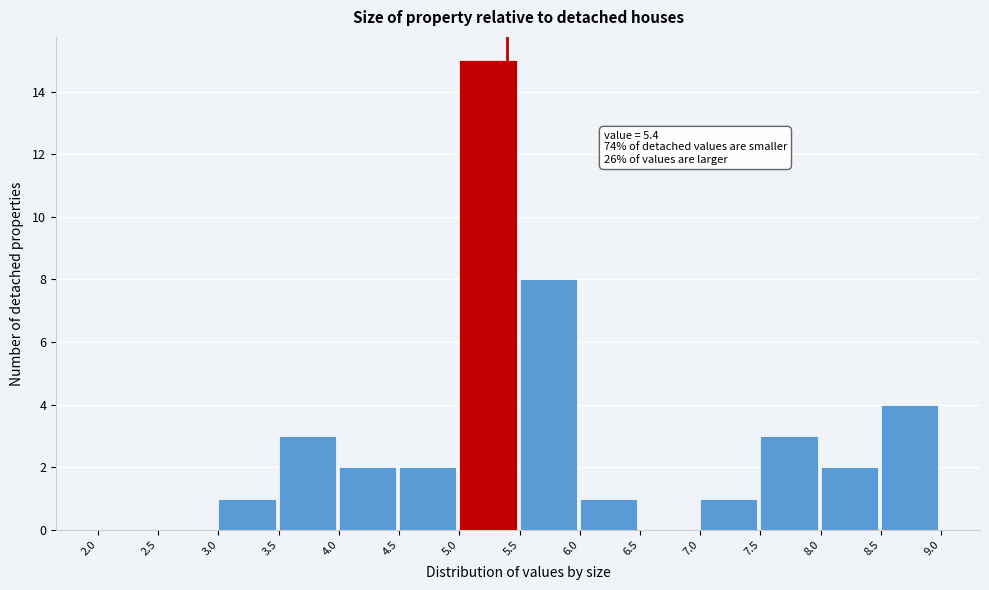

Over which range of the x-axis is the bar tallest?

5.0 to 5.5